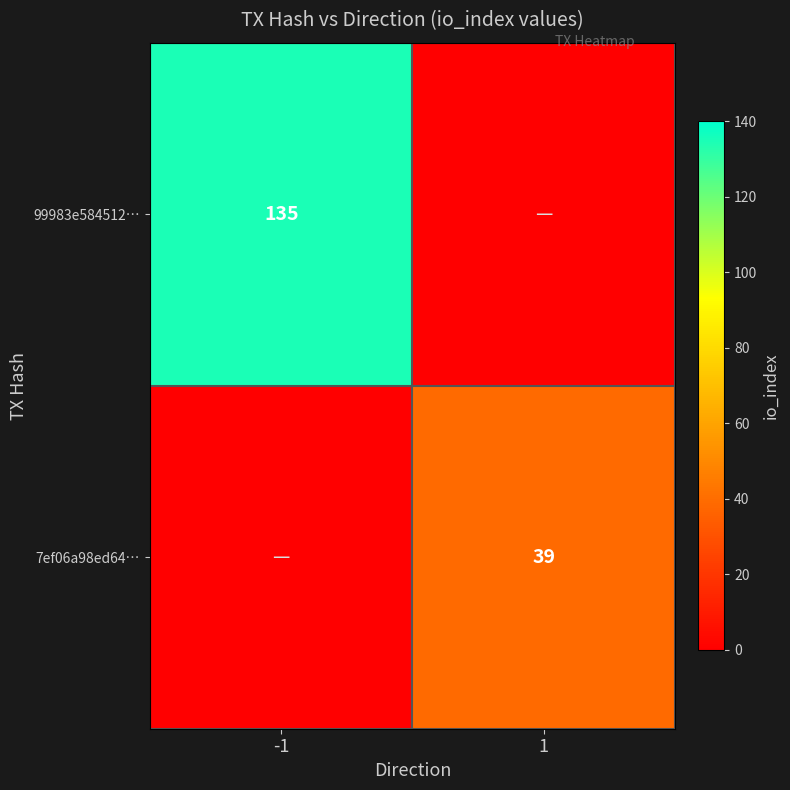

The value of 7ef06a98ed64… at 1 is 39. True or false?

True